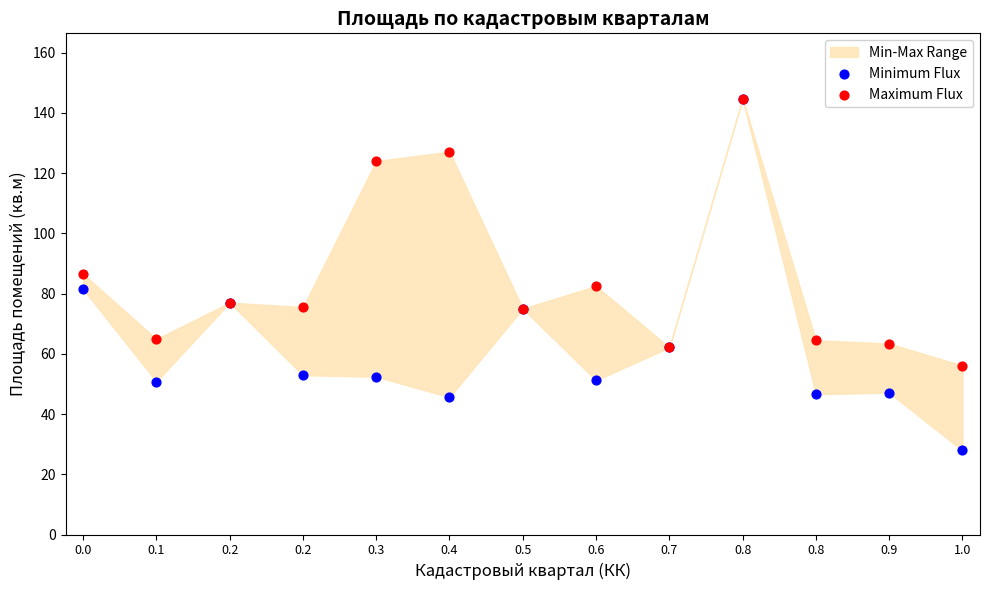

In the Maximum Flux series, what Y value is closest to 100?

86.5